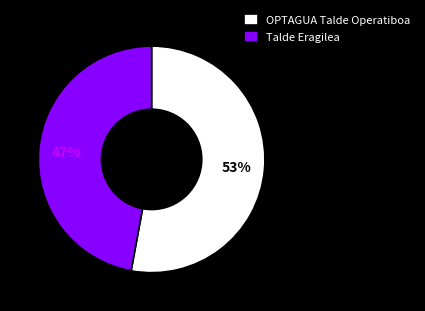

Between OPTAGUA Talde Operatiboa and Talde Eragilea, which is larger?

OPTAGUA Talde Operatiboa